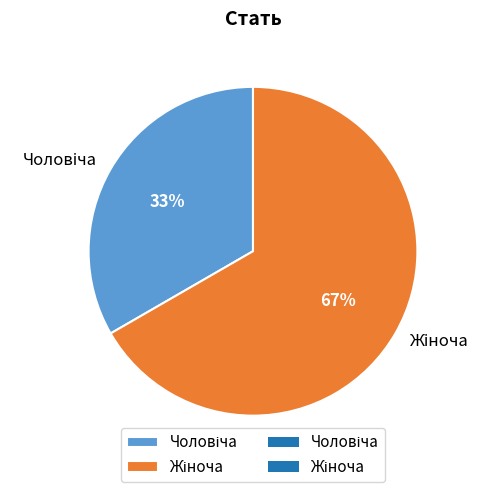

Count the number of slices in the pie.

2